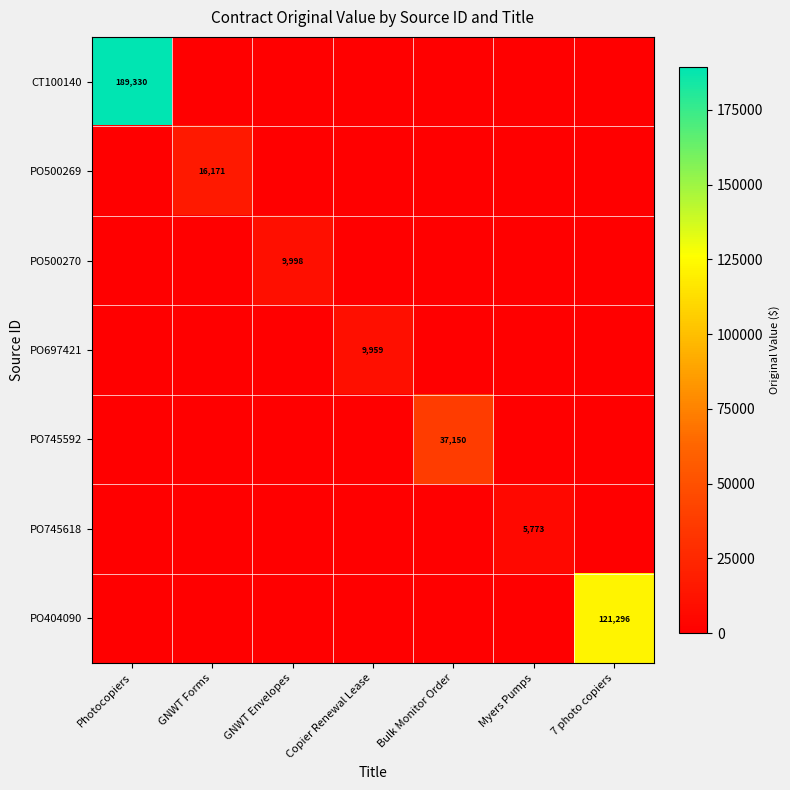

What is the total value across all series at Bulk Monitor Order?

37150.0